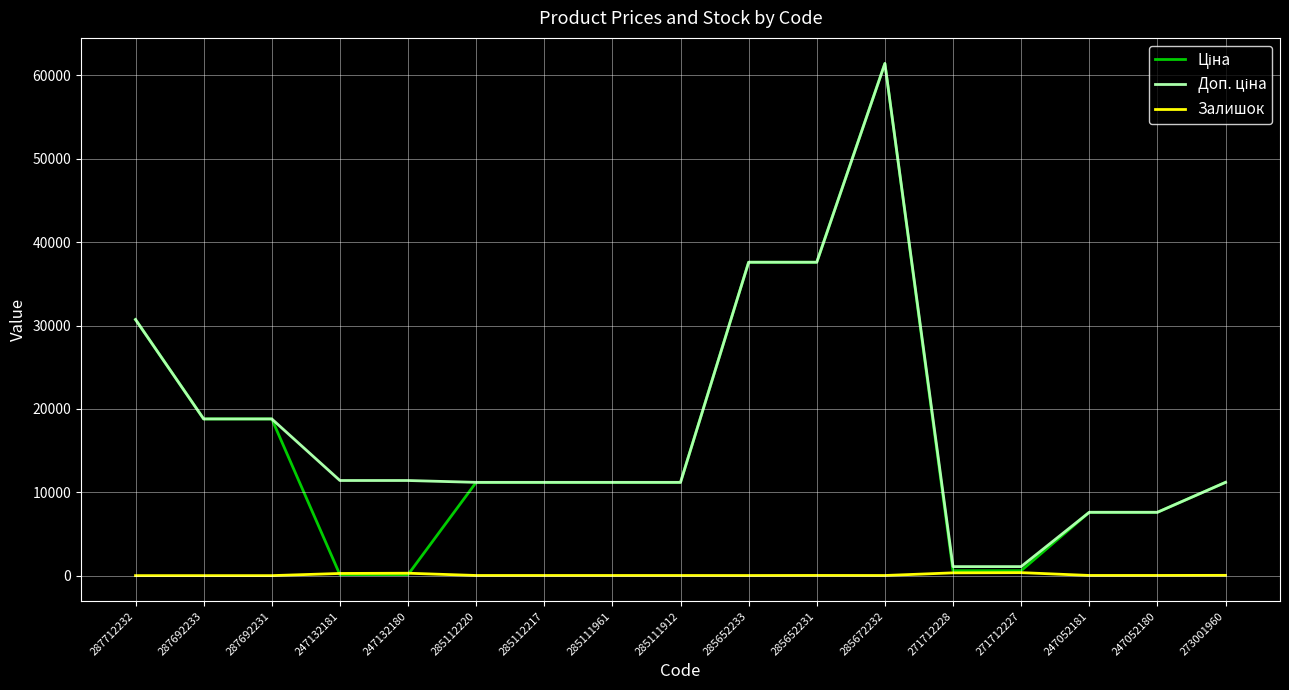

Is it true that Залишок equals 17.0 at 285112217?

True